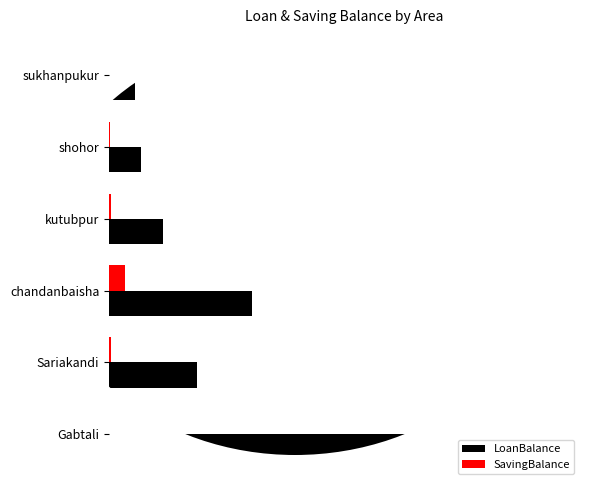

Rank the series by their maximum value, from lowest to highest.

SavingBalance, LoanBalance